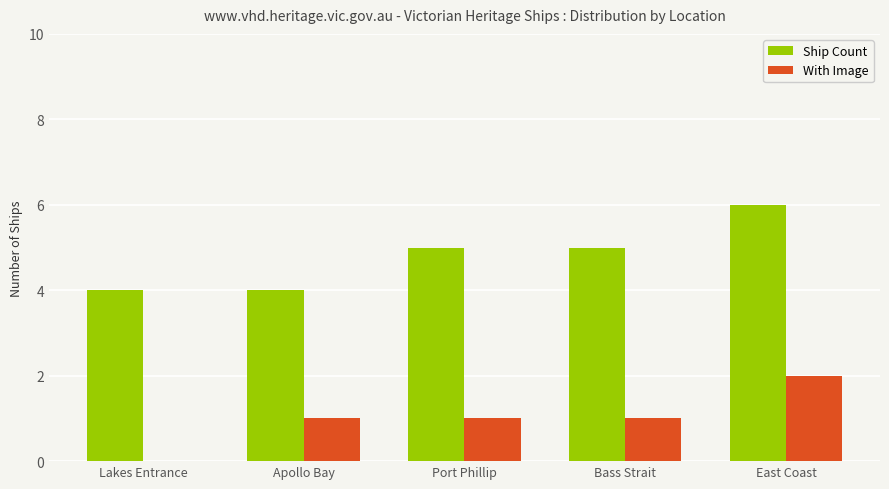

True or false: Ship Count has a value of 4 at Lakes Entrance.

True